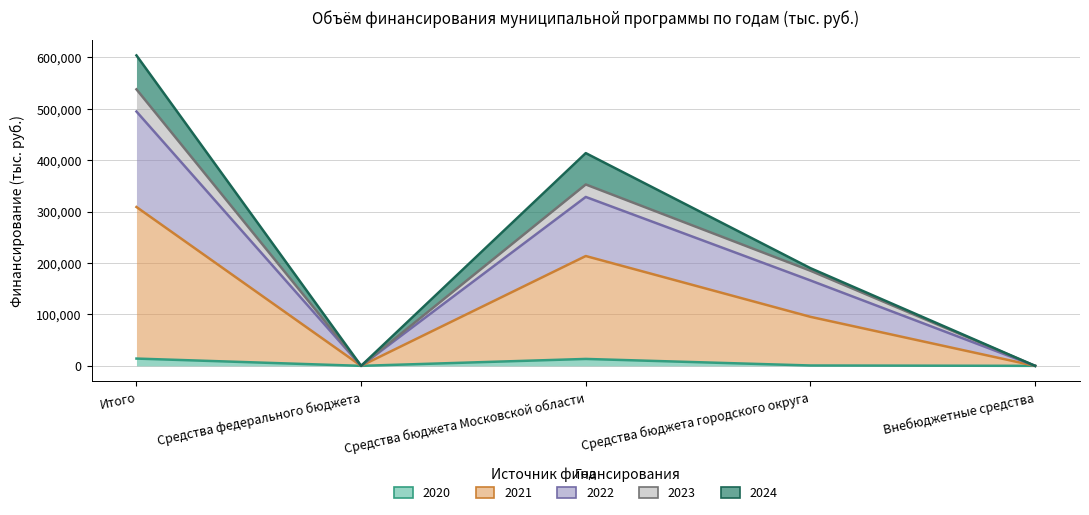

True or false: 2021 and 2023 cross at least once.

False